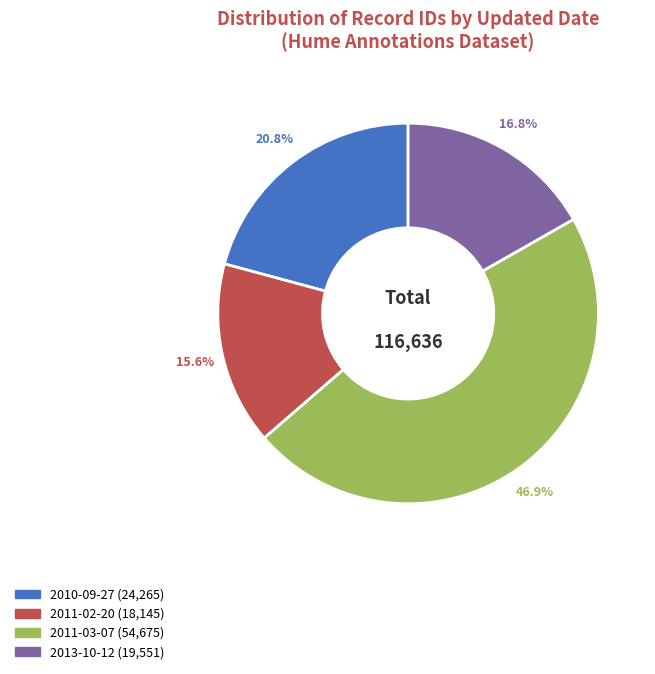

Is there a majority slice in this chart?

No